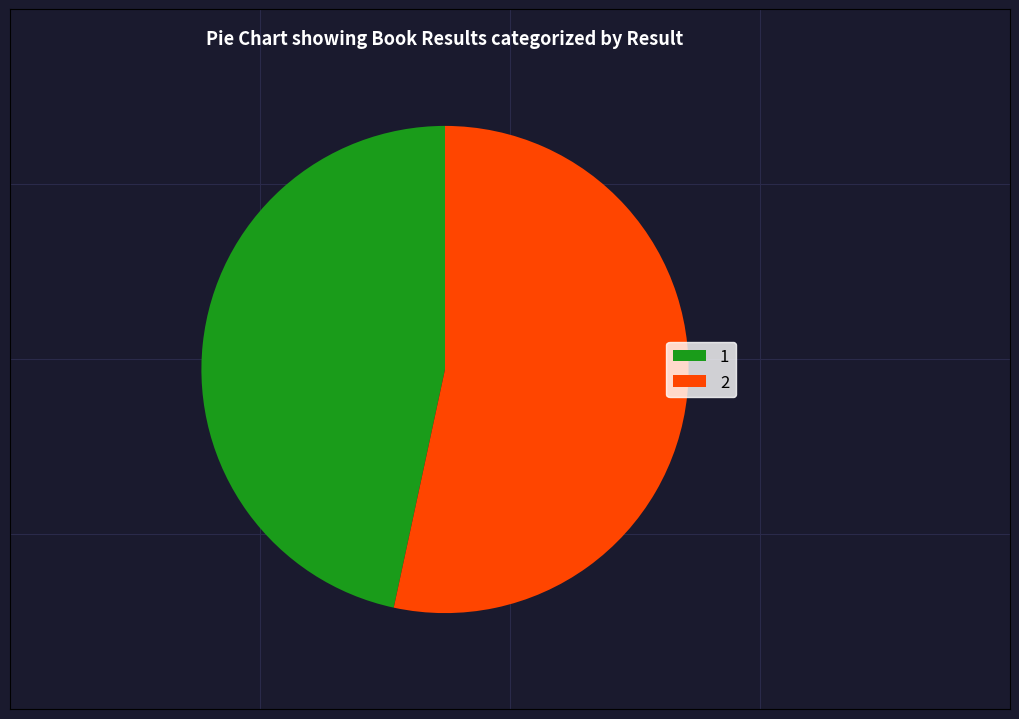

Which slice represents more than half of the pie?

2